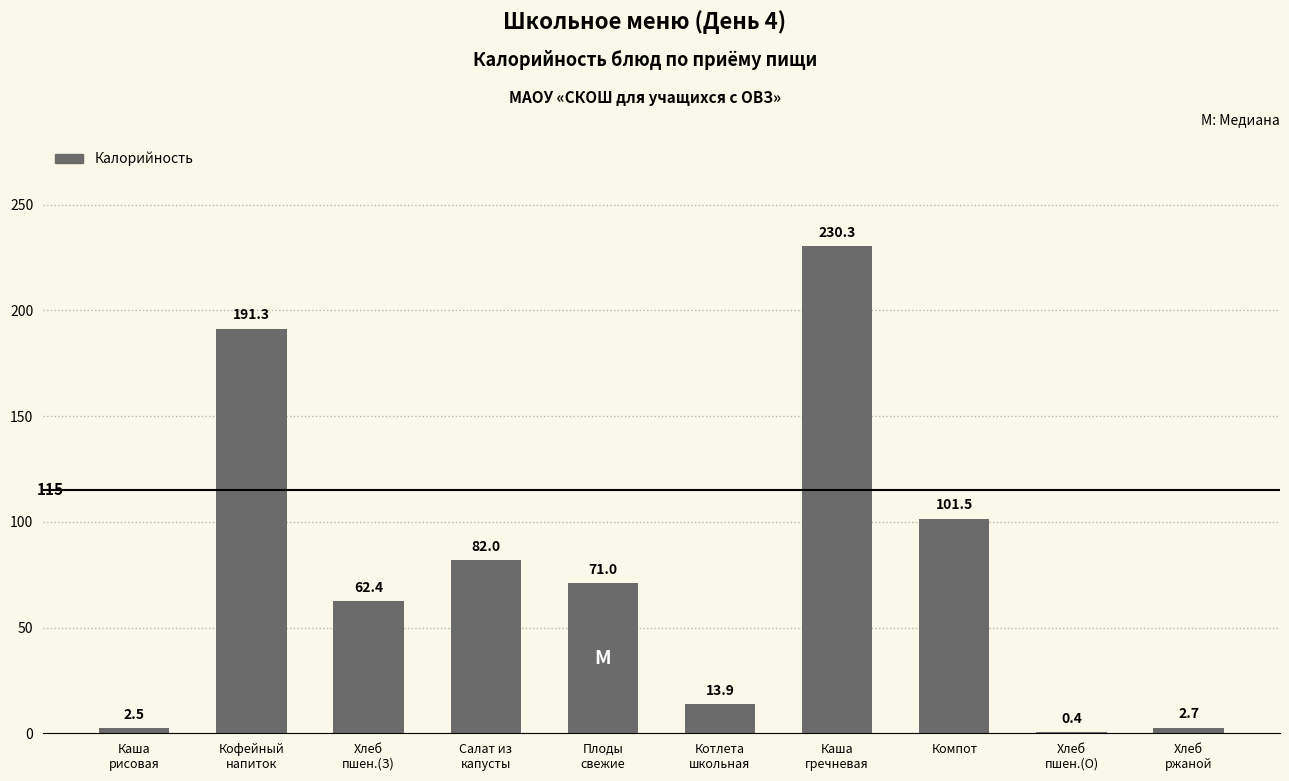

At which label does the data first exceed 71?

Кофейный
напиток